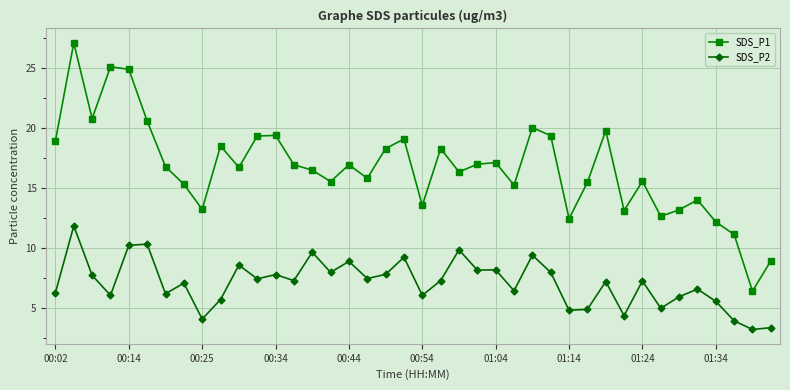

True or false: SDS_P2 and SDS_P1 intersect in this chart.

False